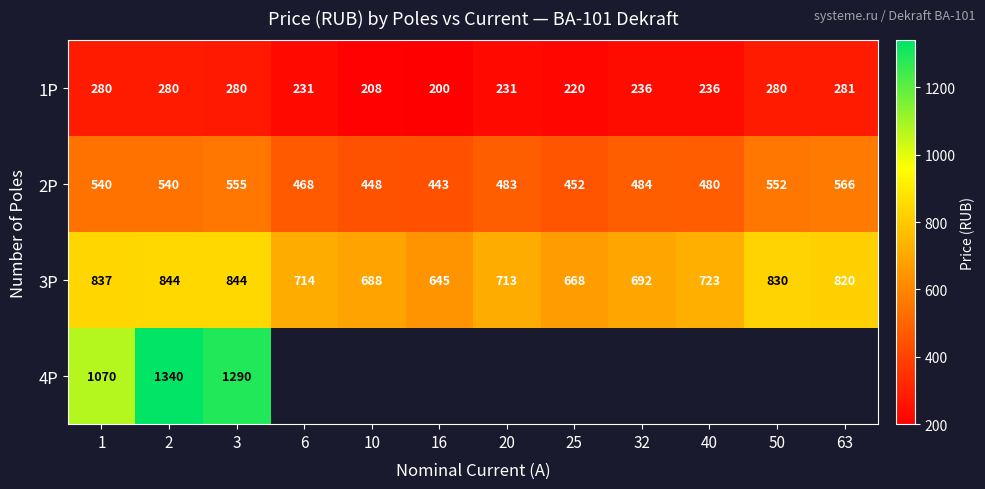

What is the lowest value of the 1P series?

200.0